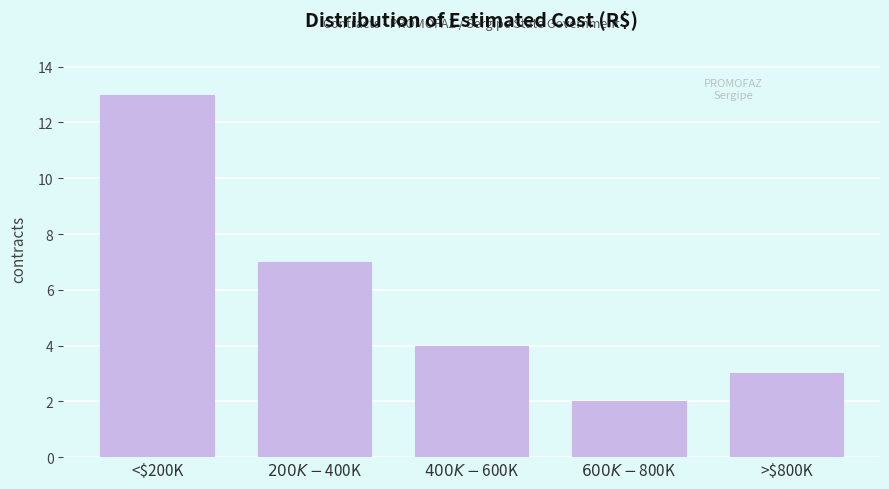

Reading left to right, list all the values displayed in this chart.

13	7	4	2	3